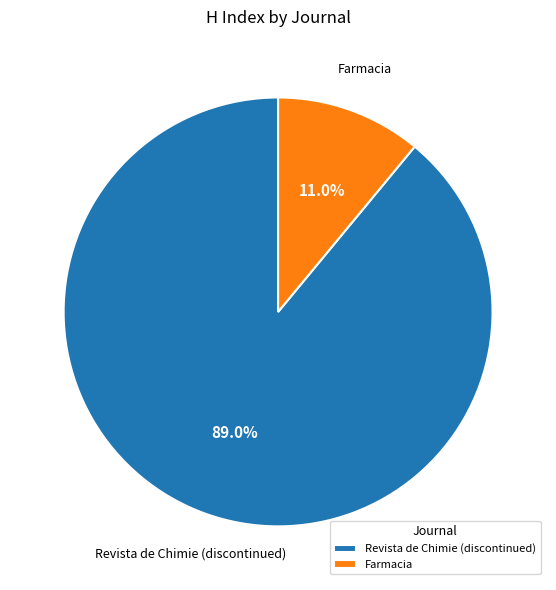

To the nearest percent, what percentage of the pie is Revista de Chimie (discontinued)?

89%